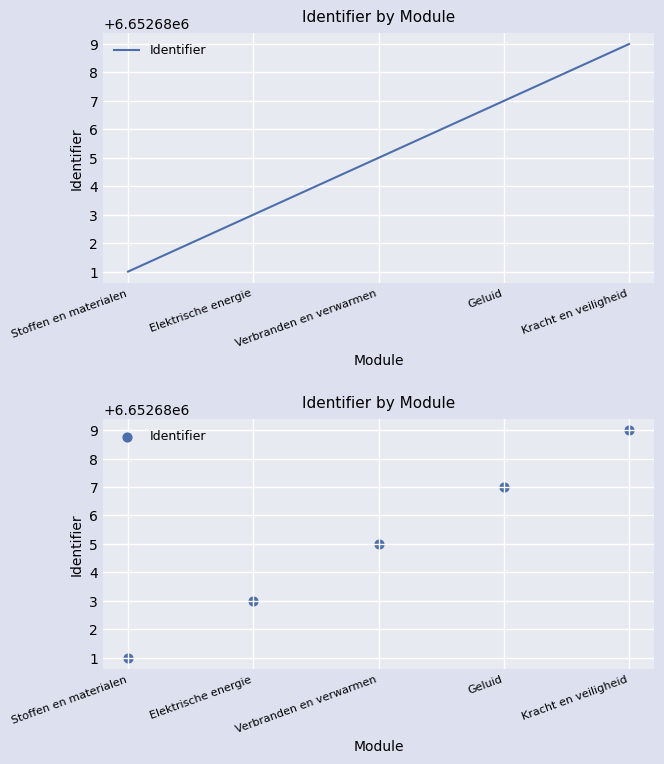

Which has a higher value, Stoffen en materialen or Kracht en veiligheid?

Kracht en veiligheid